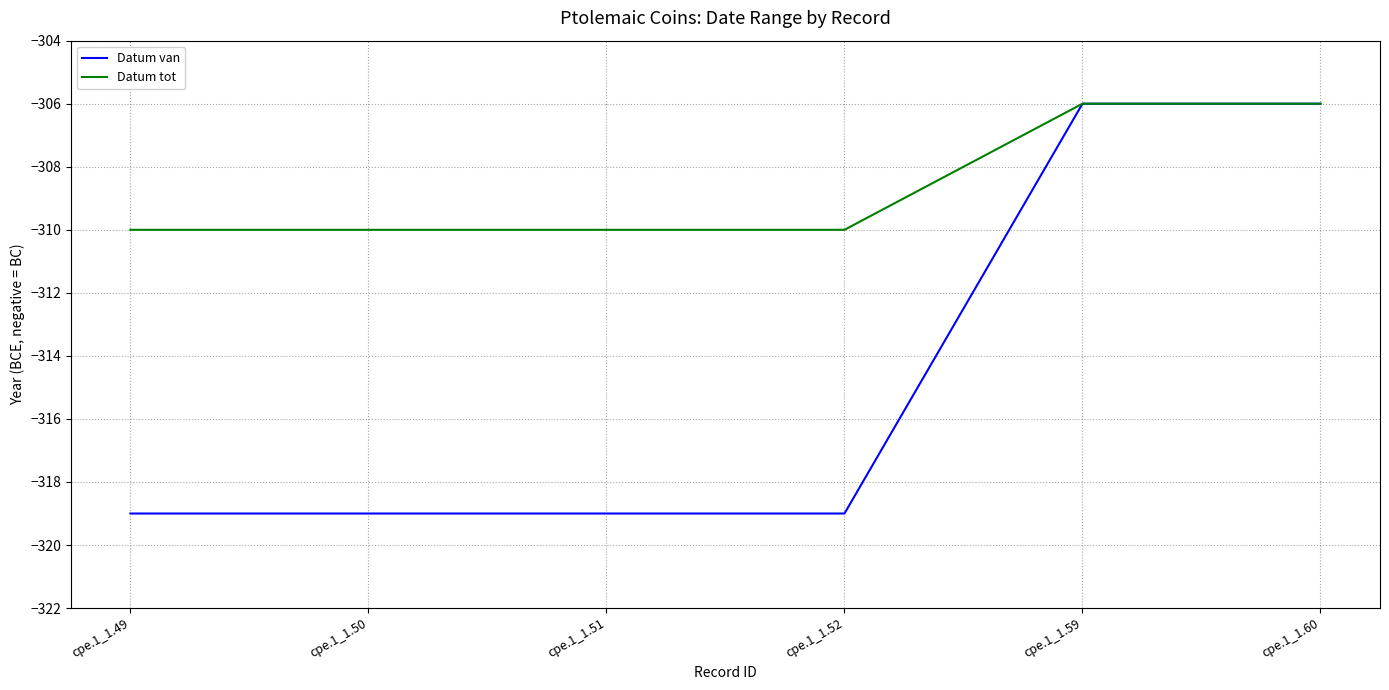

Reading right to left, list all the values displayed in this chart.

Datum van: -306	-306	-319	-319	-319	-319
Datum tot: -306	-306	-310	-310	-310	-310